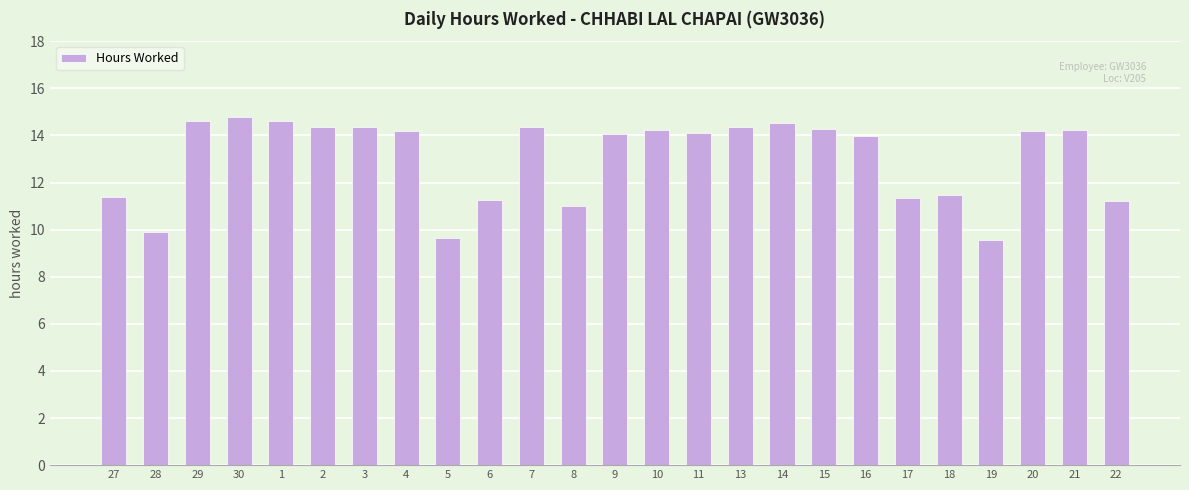

At which label does the data first exceed 14?

29